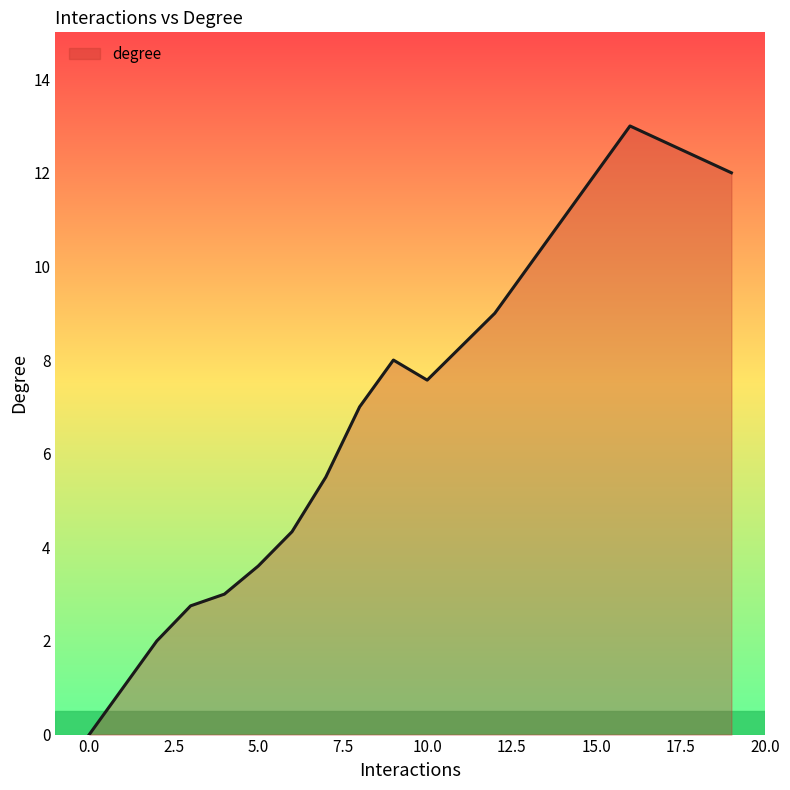

What is the difference between the maximum and minimum values?

13.0